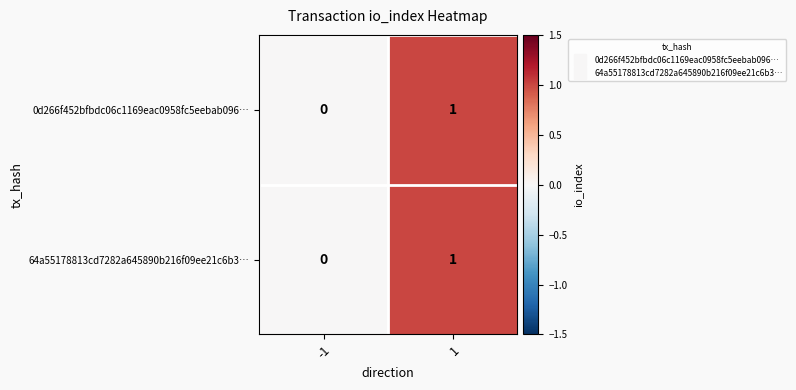

The value of 64a55178813cd7282a645890b216f09ee21c6b3… at 1 is 1. True or false?

True